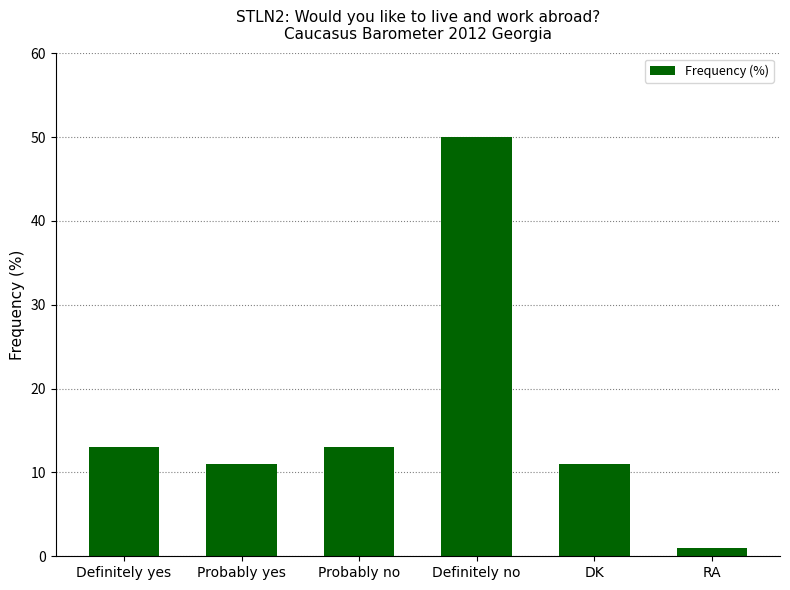

How many data points are less than 13?

3